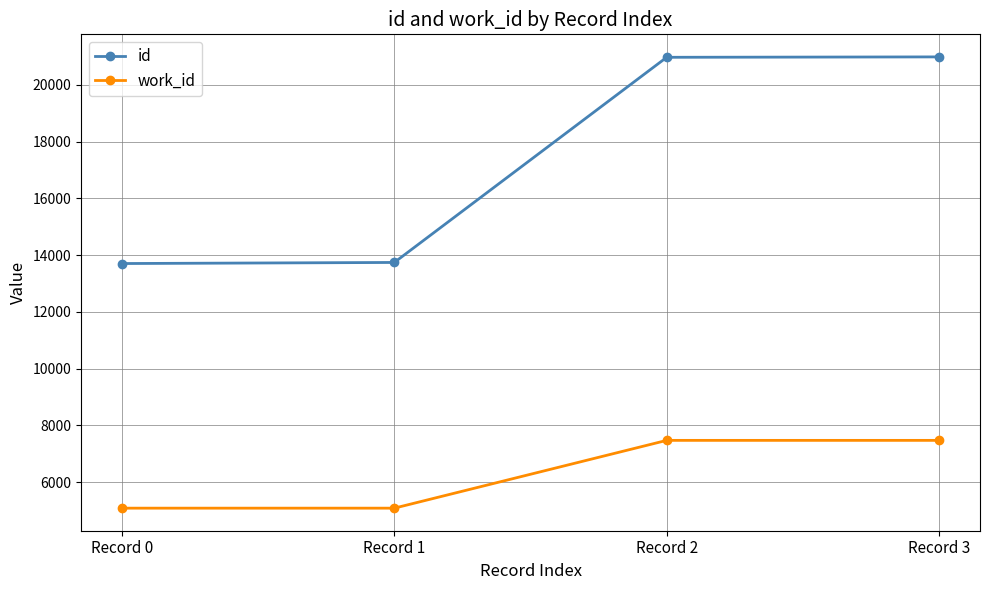

The value of id at Record 2 is 31490. True or false?

False